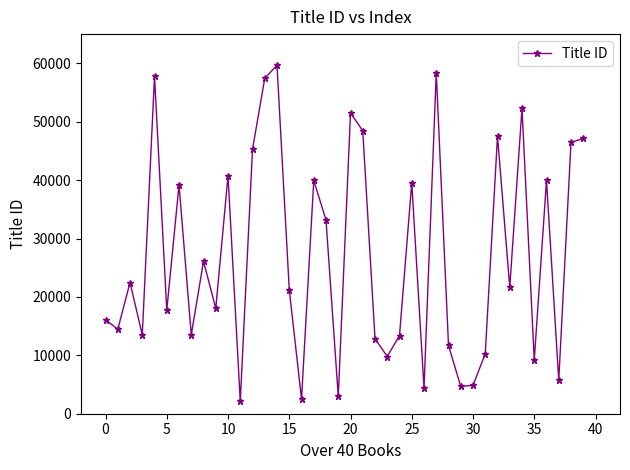

What is the sum of all values?

1083541